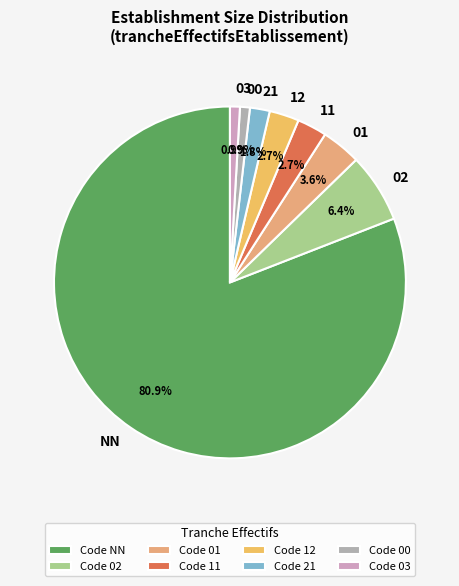

To the nearest percent, what portion does 21 represent?

2%